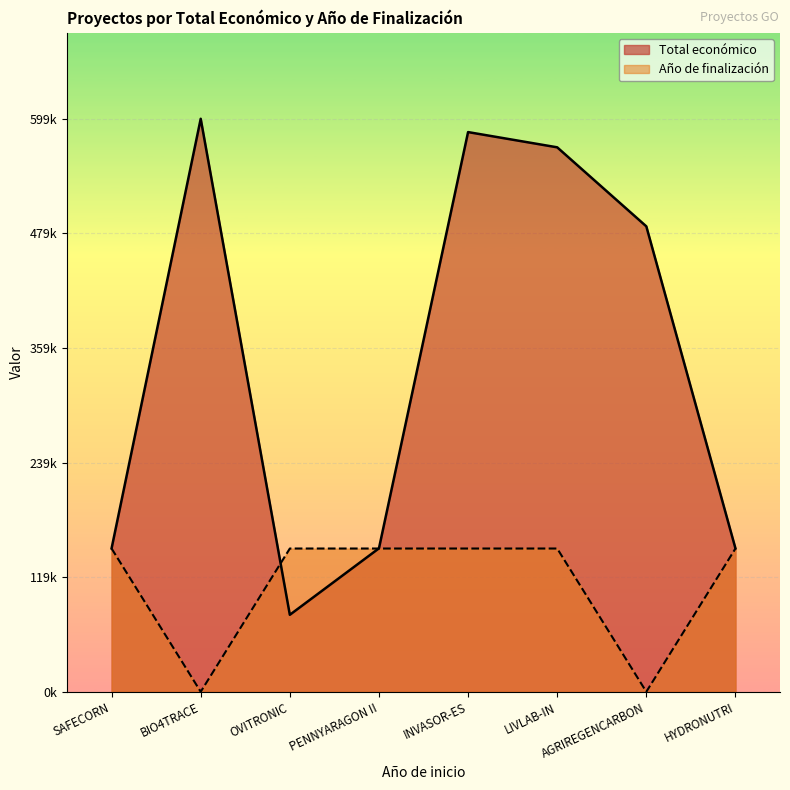

Which category has the lowest value across all series?

BIO4TRACE